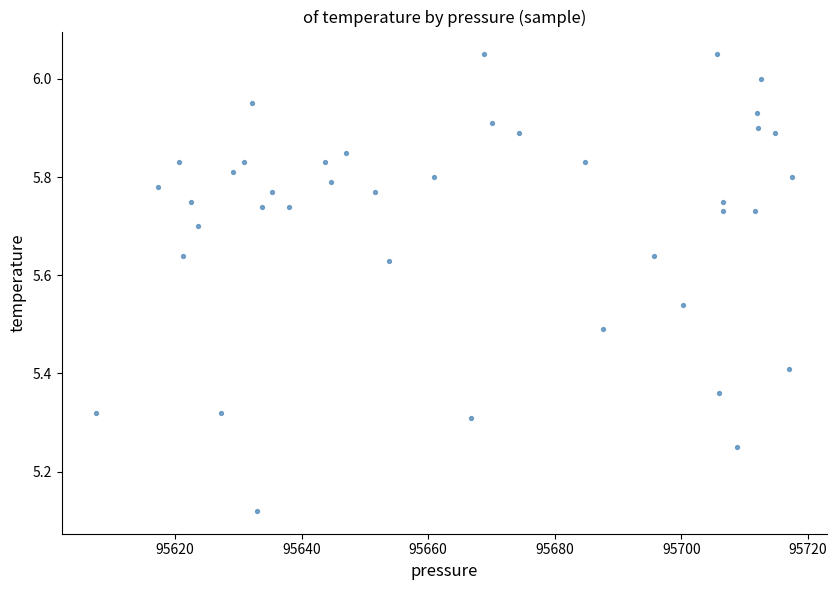

What is the range of X values (max minus min)?

109.9